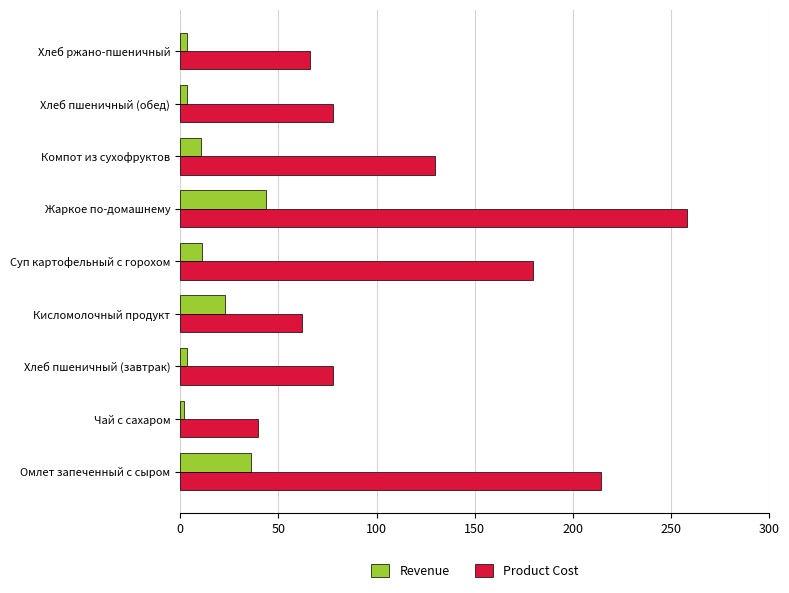

Which series has the largest total across all categories?

Product Cost